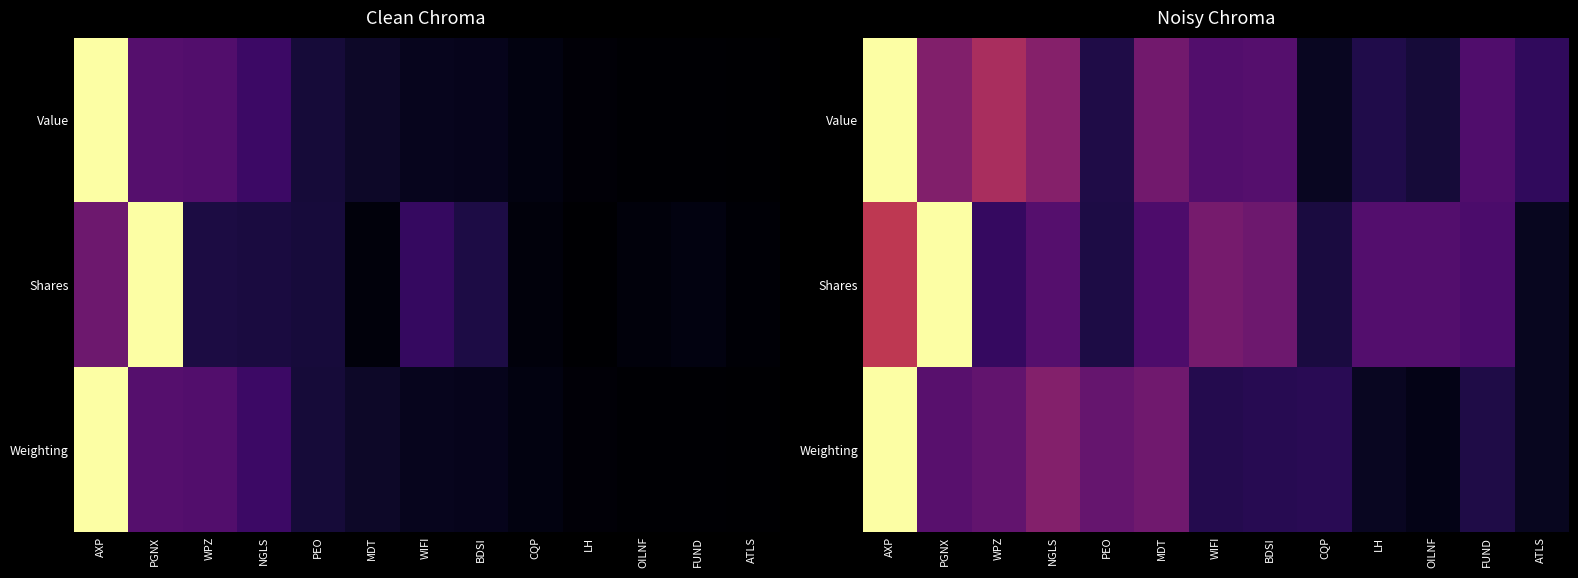

At how many categories does at least one series exceed 0?

13